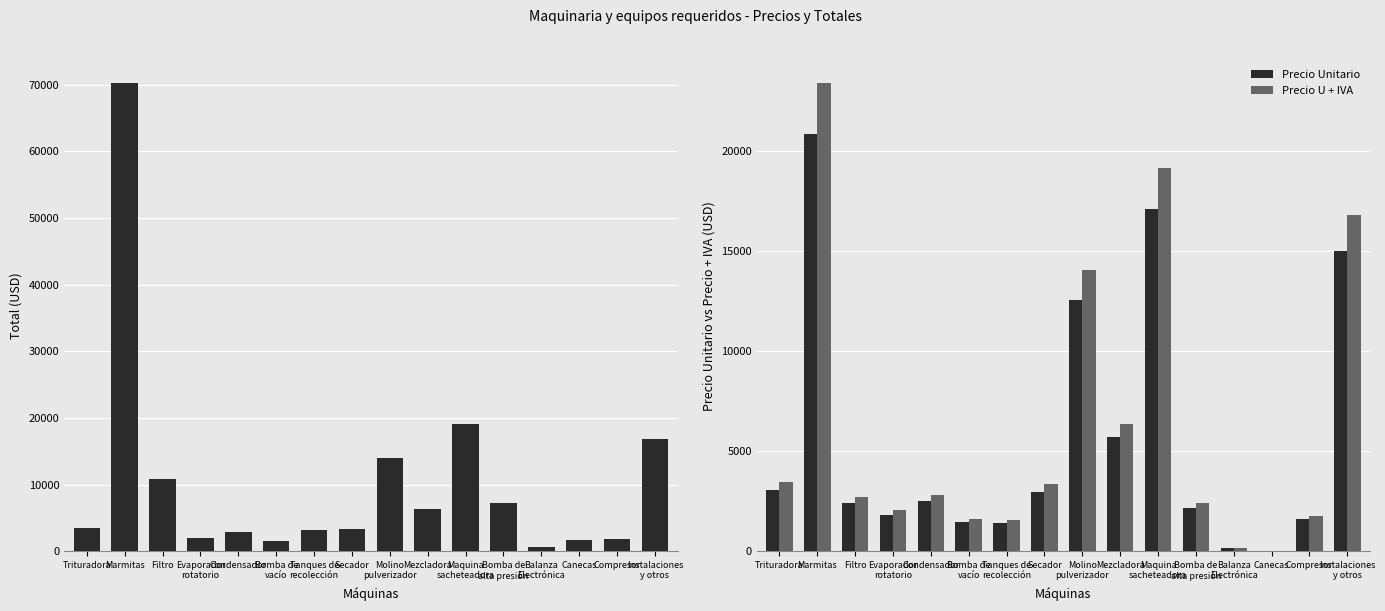

What is the maximum value shown in the chart?

70215.3